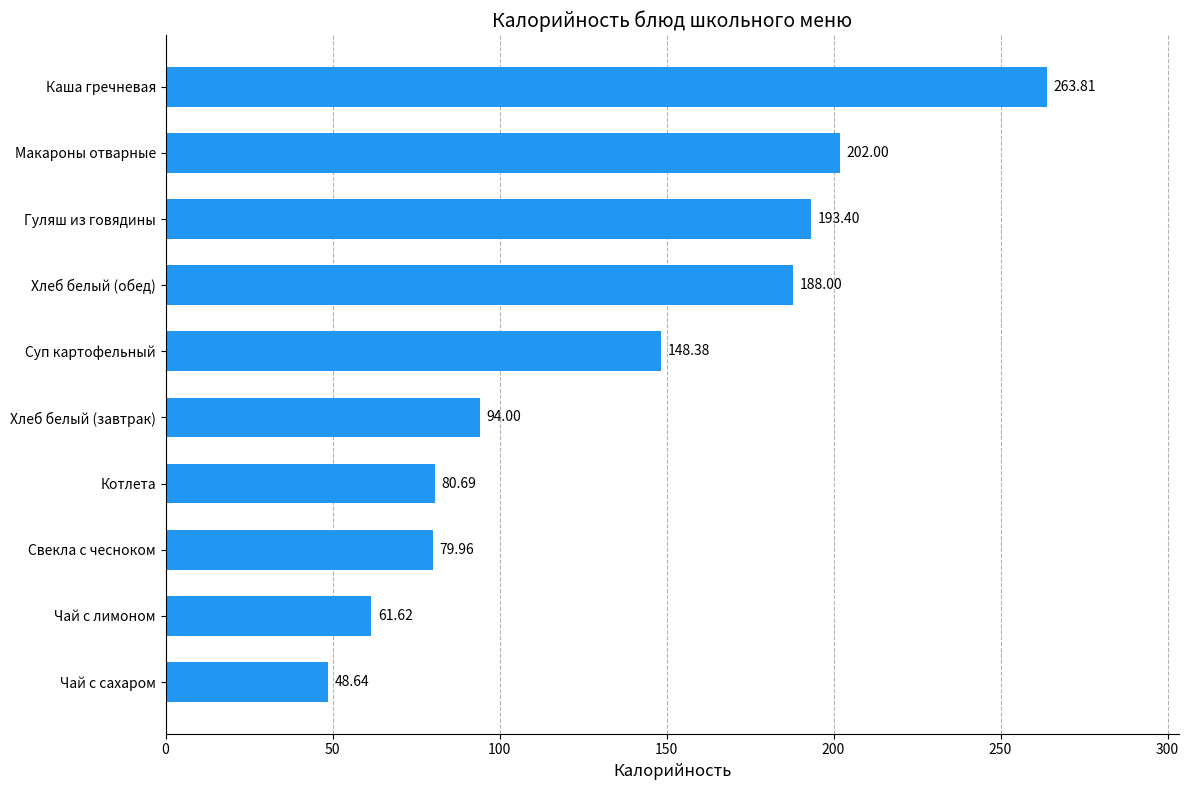

Between Хлеб белый (завтрак) and Котлета, which is larger?

Хлеб белый (завтрак)